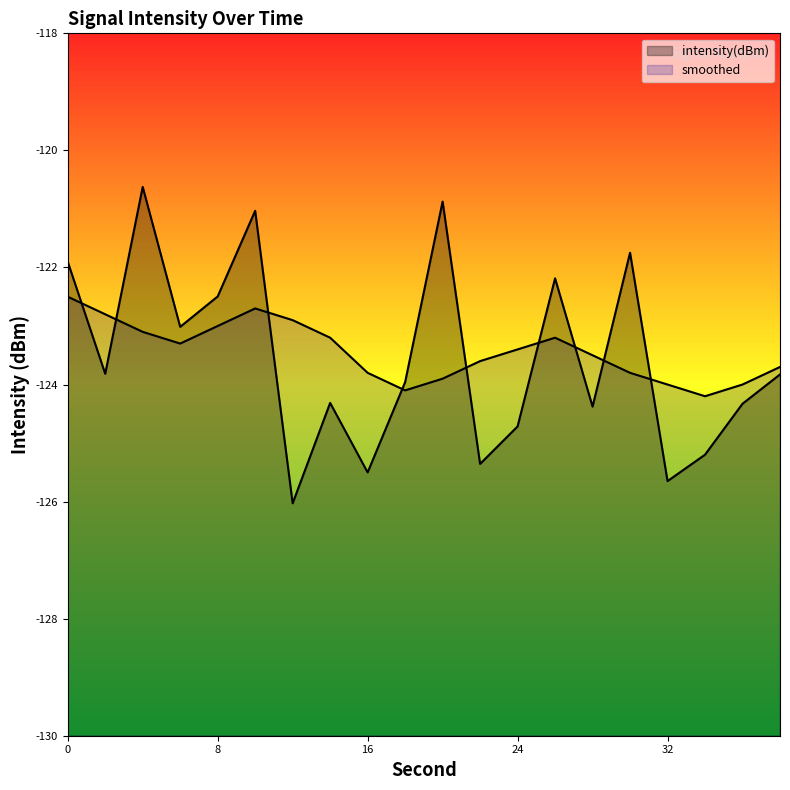

Which has a higher value, 30 or 14?

30